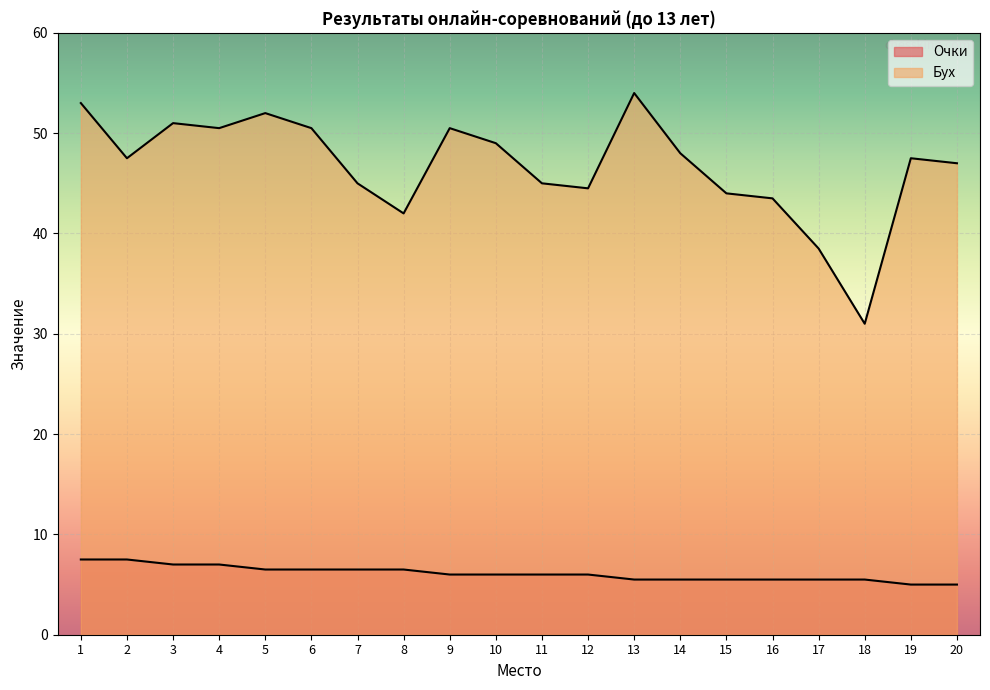

What is the value of the Бух point at the 3rd from the left?

51.0